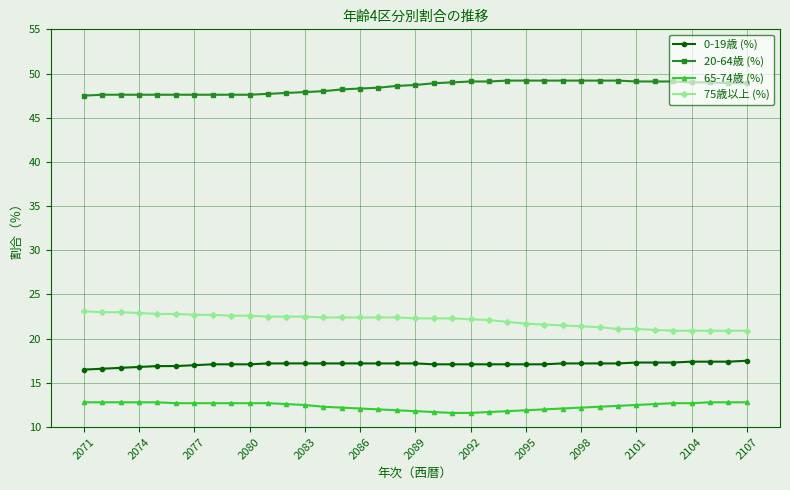

How many lines are shown in the chart?

4